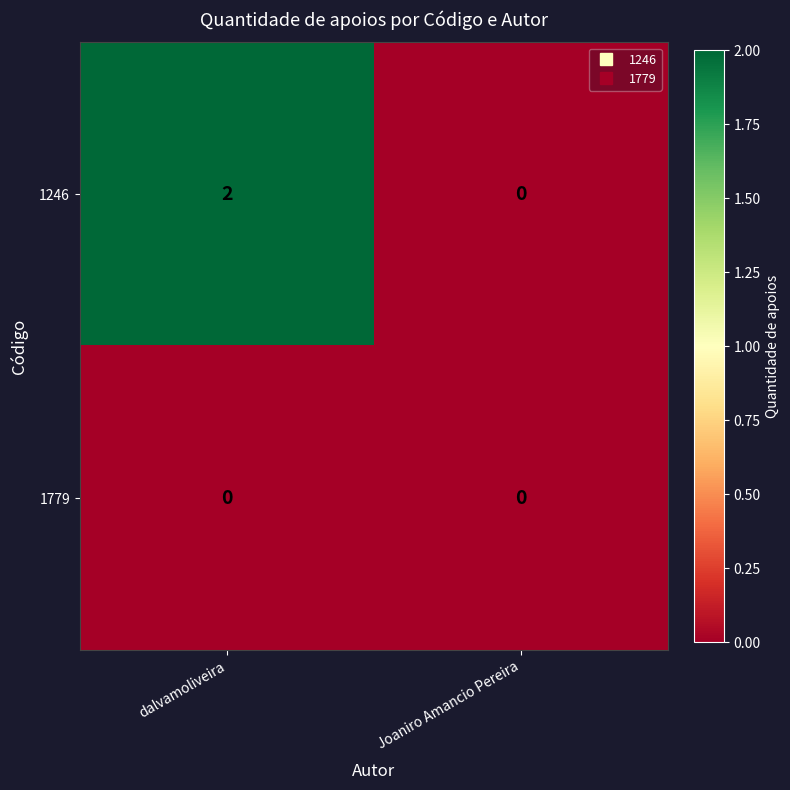

Is it true that 1246 equals 2 at dalvamoliveira?

True